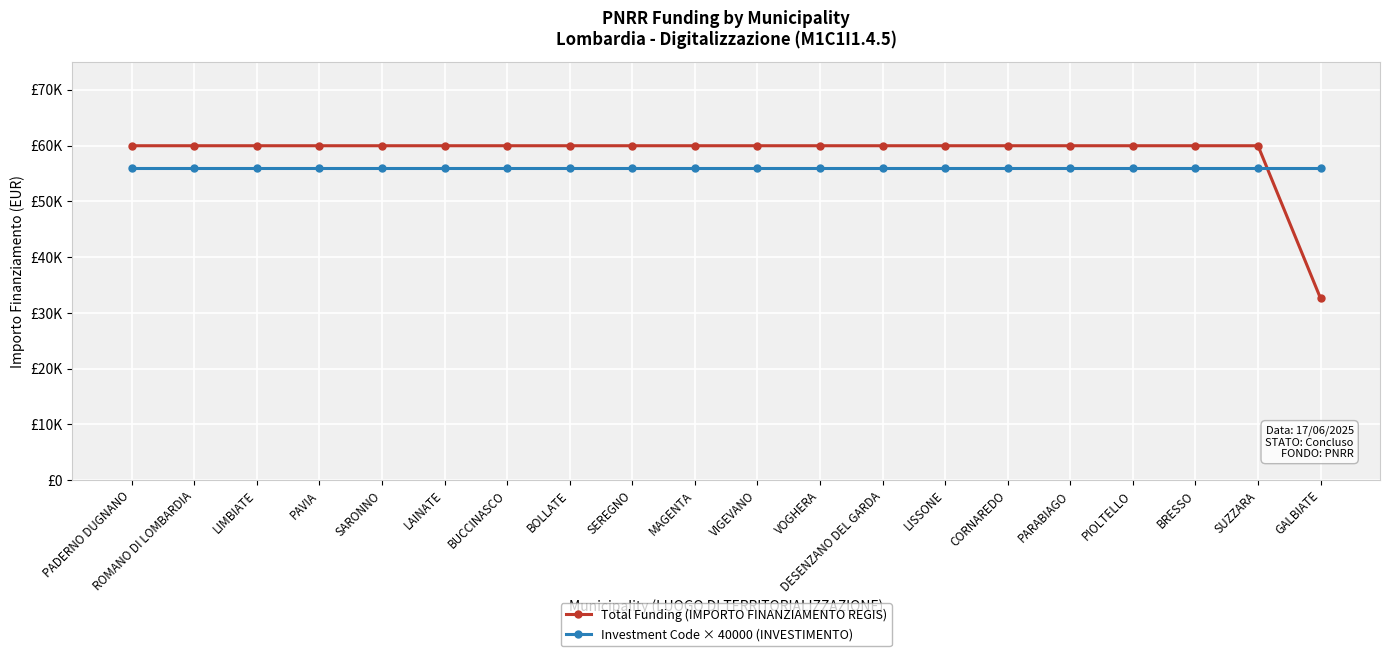

At which category does the chart reach its minimum across all series?

GALBIATE